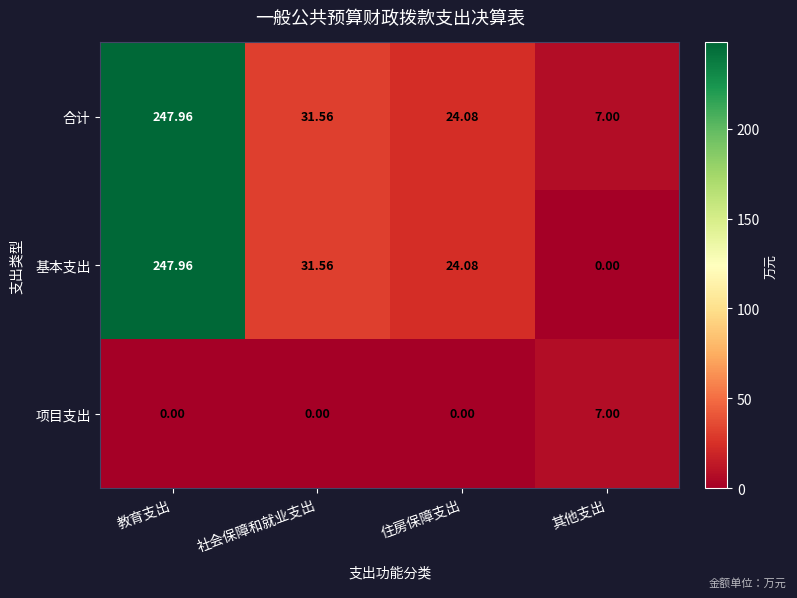

List the labels in order of 合计 value, smallest first.

其他支出, 住房保障支出, 社会保障和就业支出, 教育支出